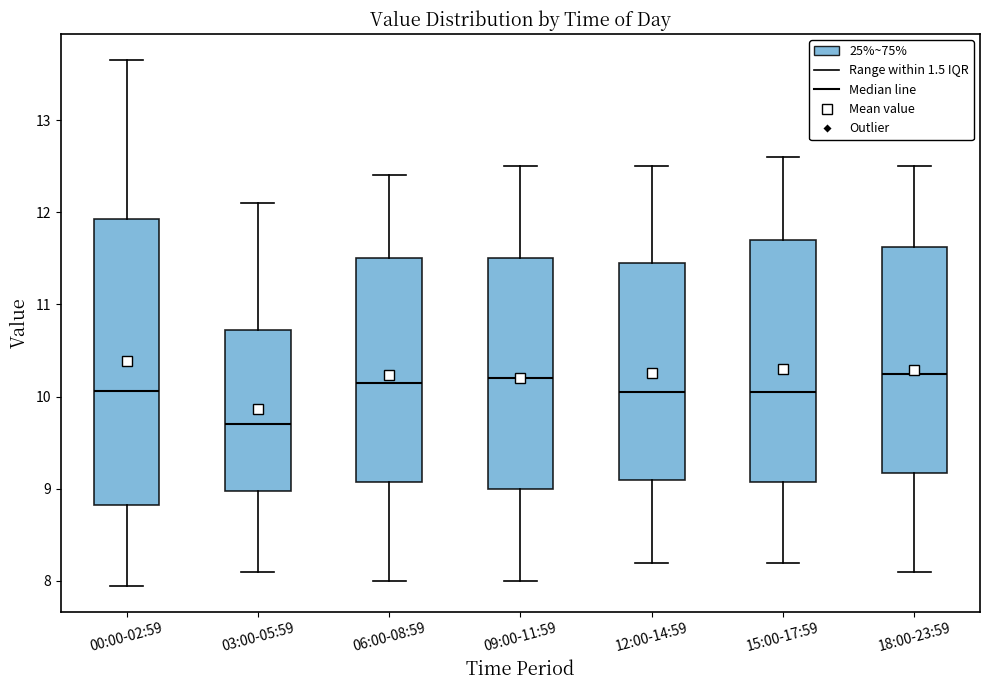

Reading left to right, read every box against the y-axis: the position of its median line, the range the box covers, and the ends of its whiskers. The values are not printed on the chart, so give them approximately, as read against the axis.

00:00-02:59: median 10.1, box 8.8 to 11.9, whiskers 8.0 to 13.7
03:00-05:59: median 9.7, box 9.0 to 10.7, whiskers 8.1 to 12.1
06:00-08:59: median 10.2, box 9.1 to 11.5, whiskers 8.0 to 12.4
09:00-11:59: median 10.2, box 9.0 to 11.5, whiskers 8.0 to 12.5
12:00-14:59: median 10.1, box 9.1 to 11.5, whiskers 8.2 to 12.5
15:00-17:59: median 10.1, box 9.1 to 11.7, whiskers 8.2 to 12.6
18:00-23:59: median 10.3, box 9.2 to 11.6, whiskers 8.1 to 12.5